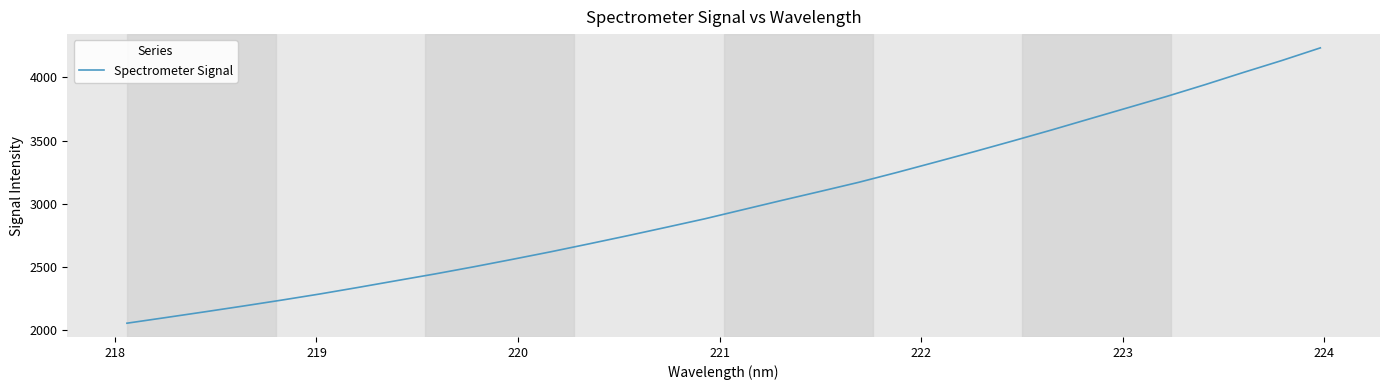

What is the smallest value displayed?

2055.9